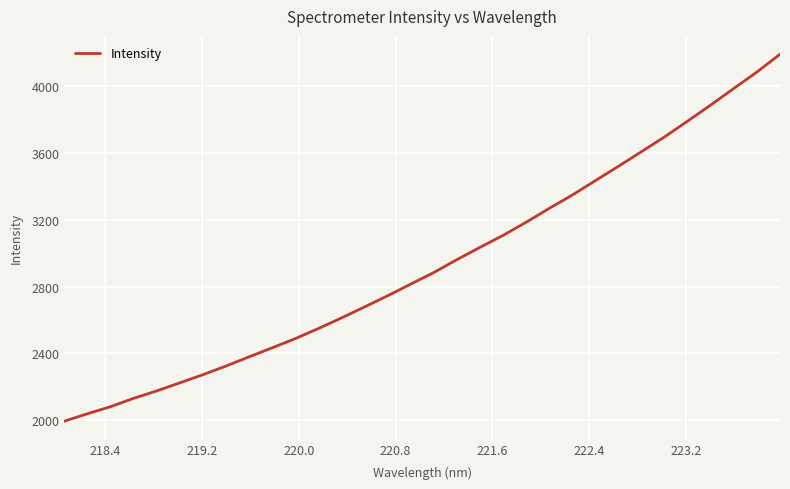

What is the difference between the maximum and minimum values?

2192.8